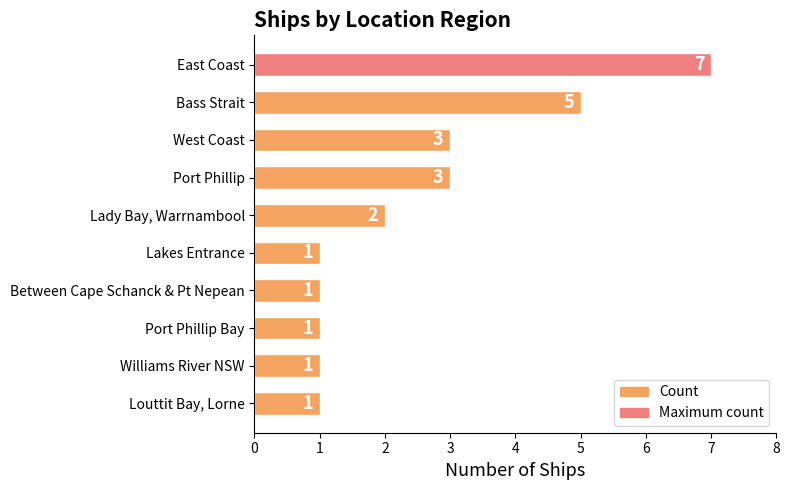

What is the value of the 3rd bar from the top?

3